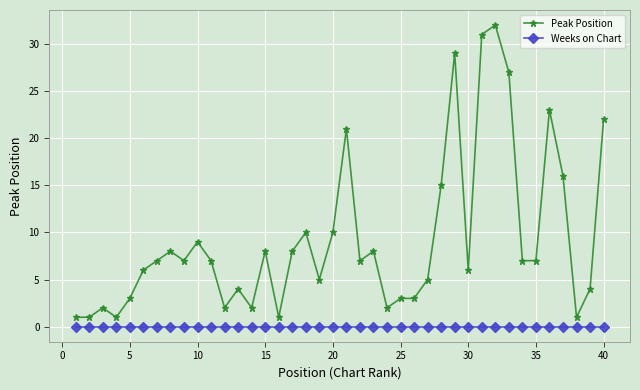

Does the chart have visible grid lines?

Yes